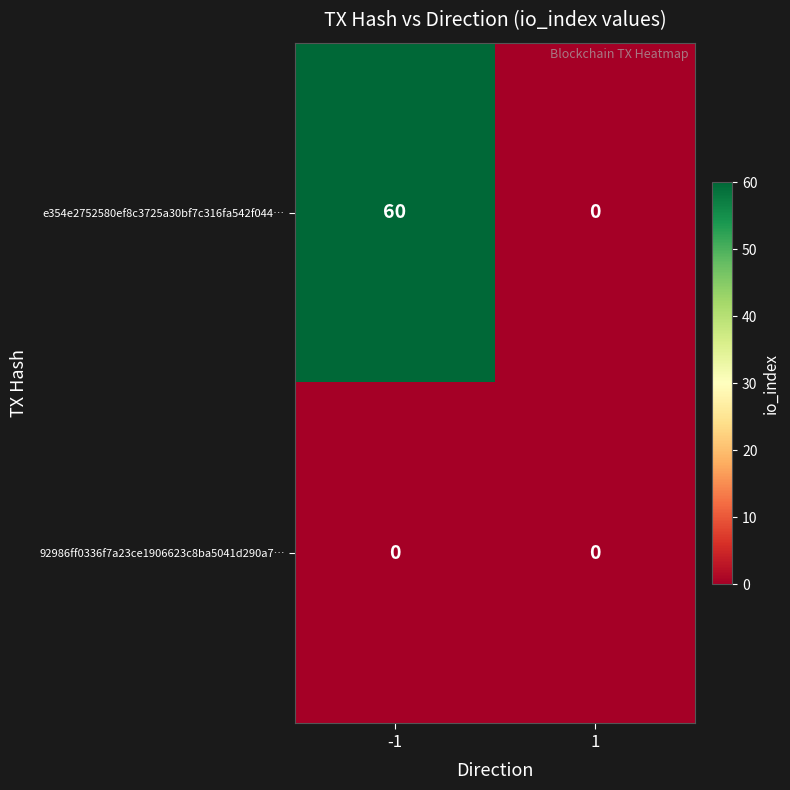

What is the sum of all e354e2752580ef8c3725a30bf7c316fa542f044… values?

60